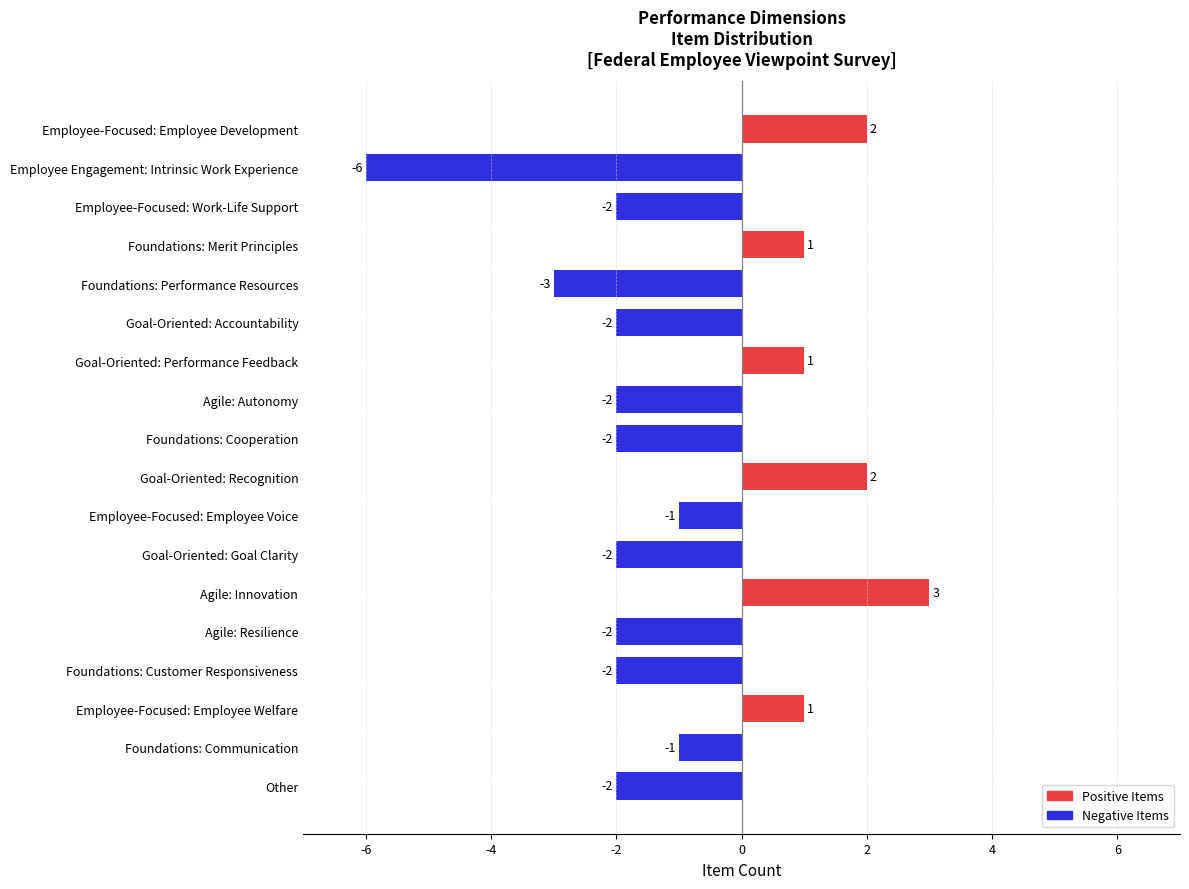

Between Agile: Resilience and Foundations: Performance Resources, which is larger?

Agile: Resilience